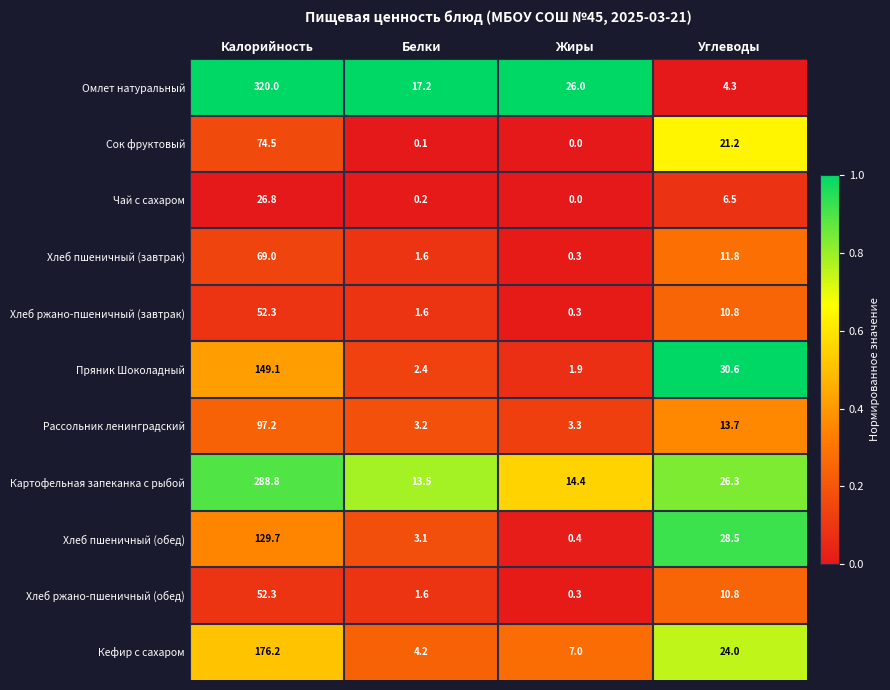

What value does the Хлеб ржано-пшеничный (завтрак) series have at Калорийность?

52.3